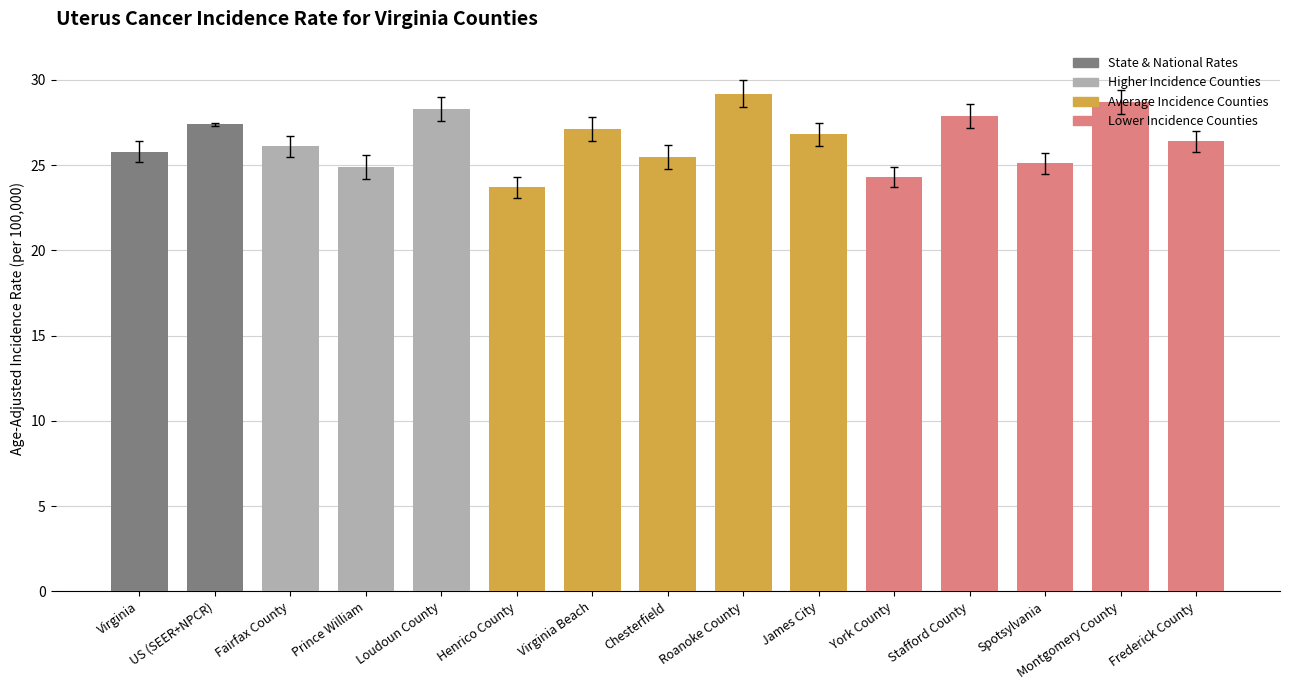

What is the label of the 11th bar from the right?

Loudoun County